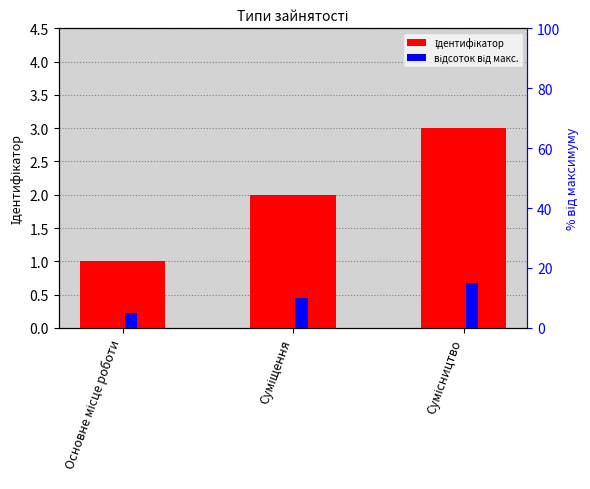

The value of відсоток від макс. at Суміщення is 10.0. True or false?

True